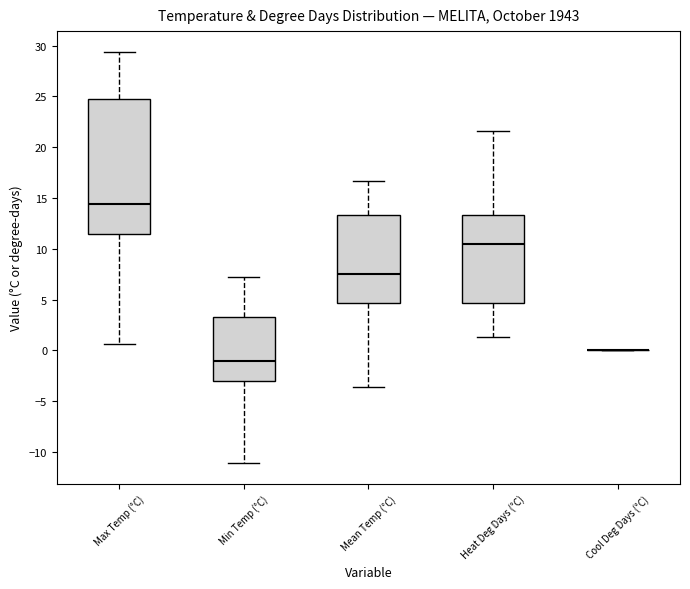

Reading left to right, transcribe this box plot: for each box, give where its median line is, the range the box spans, and where its two whiskers end, as read against the y-axis. The values are not printed on the chart, so give them approximately, as read against the axis.

Max Temp (°C): median 14.5, box 11.5 to 24.5, whiskers 0.5 to 29.5
Min Temp (°C): median -1.0, box -3.0 to 3.5, whiskers -11.0 to 7.0
Mean Temp (°C): median 7.5, box 4.5 to 13.5, whiskers -3.5 to 16.5
Heat Deg Days (°C): median 10.5, box 4.5 to 13.5, whiskers 1.5 to 21.5
Cool Deg Days (°C): box collapsed to a line at 0.0, whiskers 0.0 to 0.0